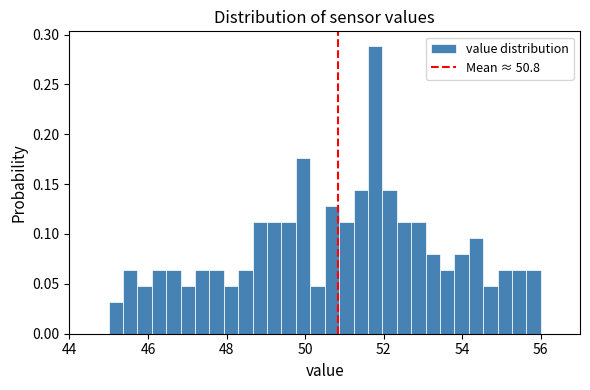

Around what value on the x-axis is the tallest bar? Give the approximate position of its centre, as read against the axis.

51.8